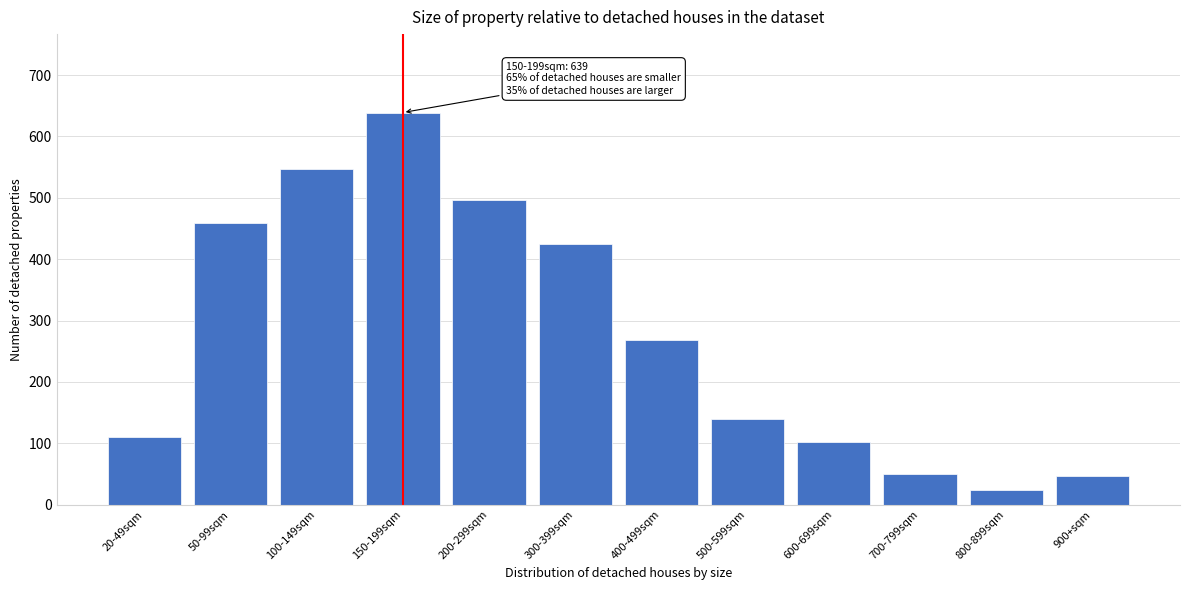

Reading right to left, what are all the values shown in this chart?

46	23	50	102	140	268	425	496	639	547	459	110